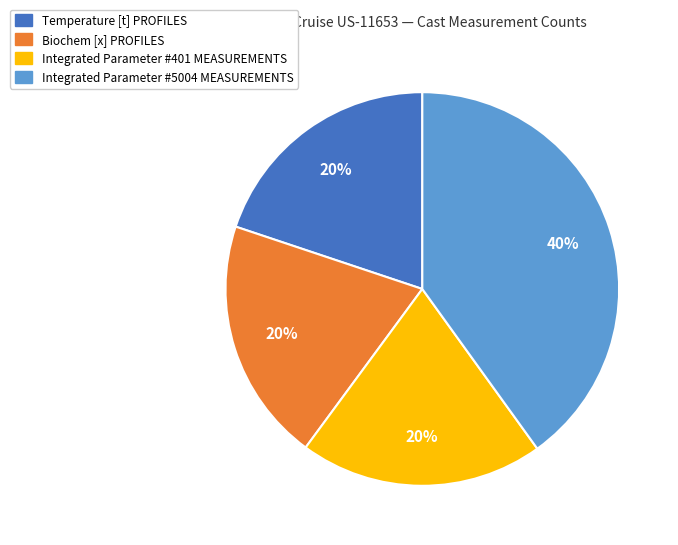

To the nearest percent, what is the difference between the largest and smallest slice percentages?

20%